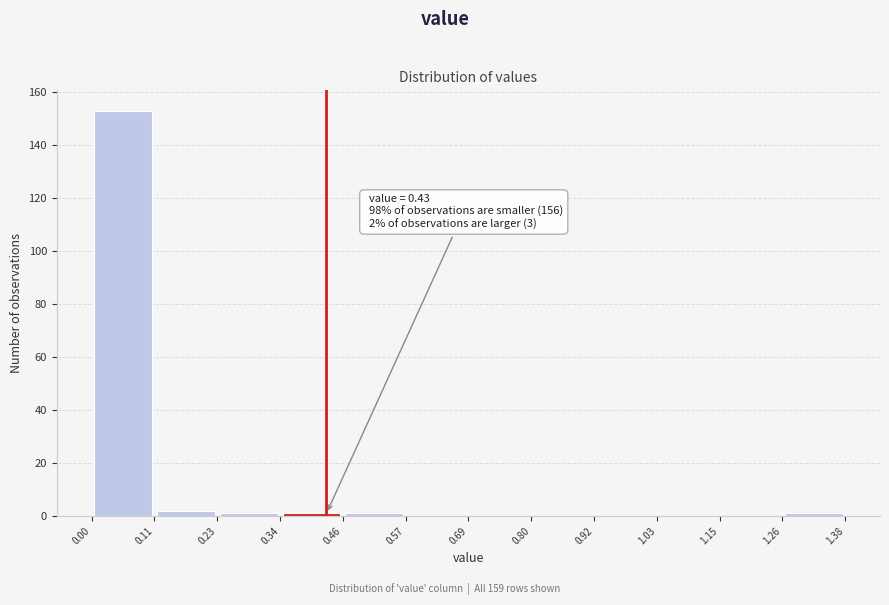

Over which range of the x-axis is the bar tallest?

0.00 to 0.11